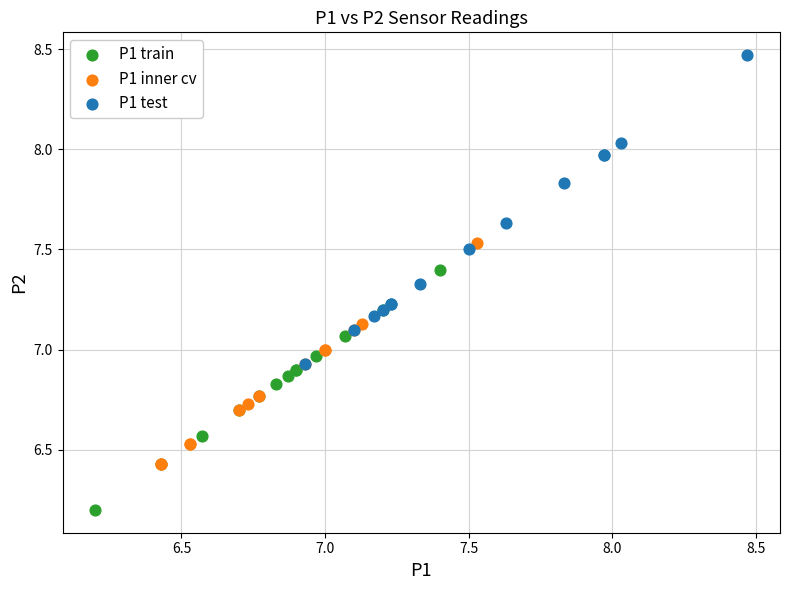

Which series contains the lowest Y value?

P1 train